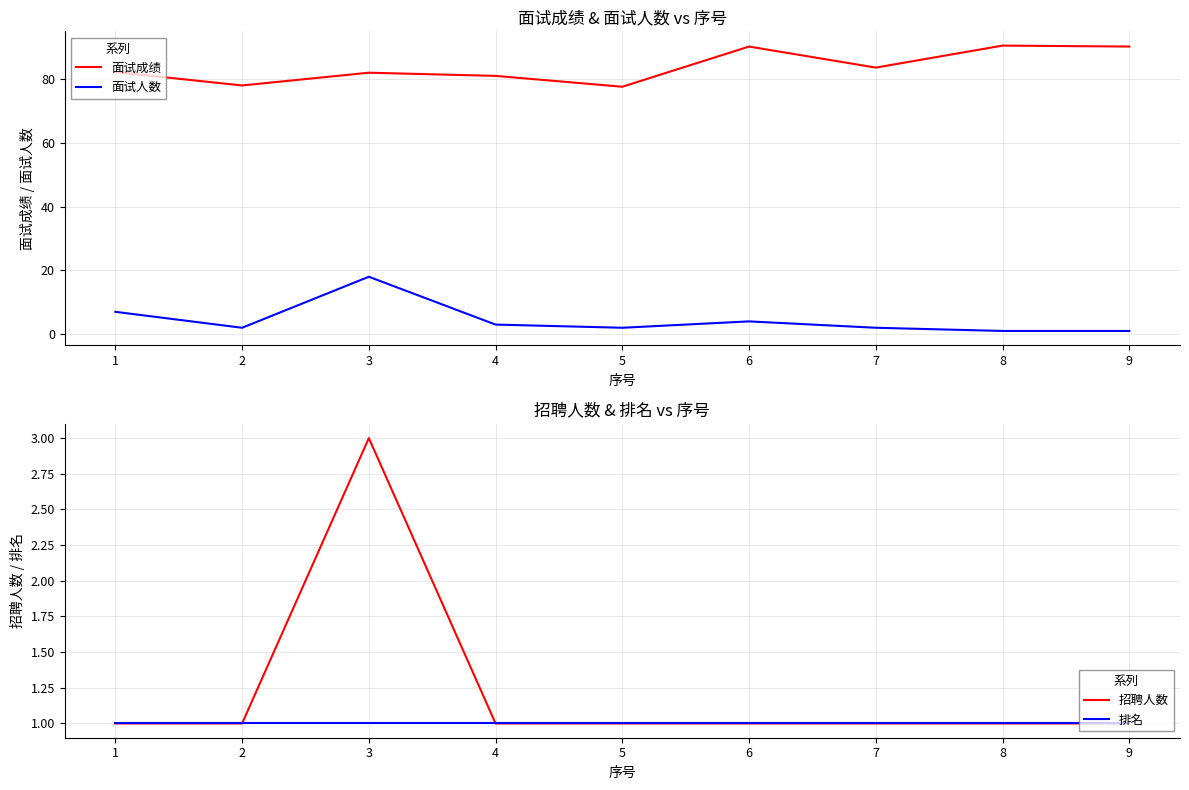

What is the total value across all series at 5?

81.6